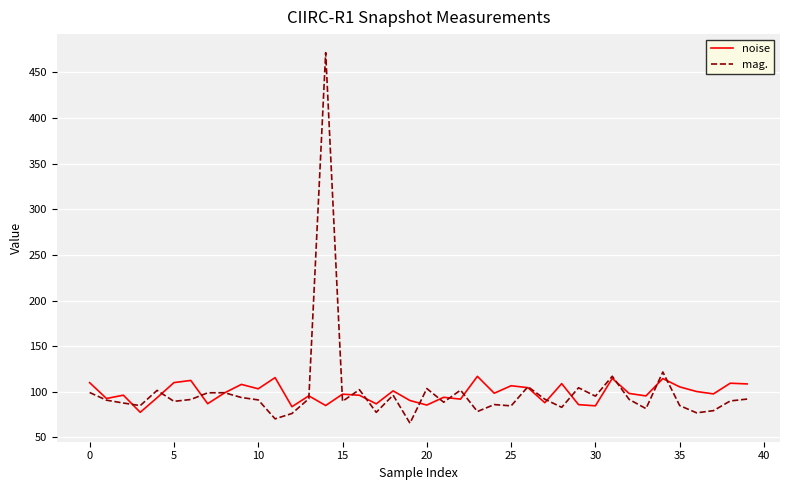

True or false: noise and mag. intersect in this chart.

True